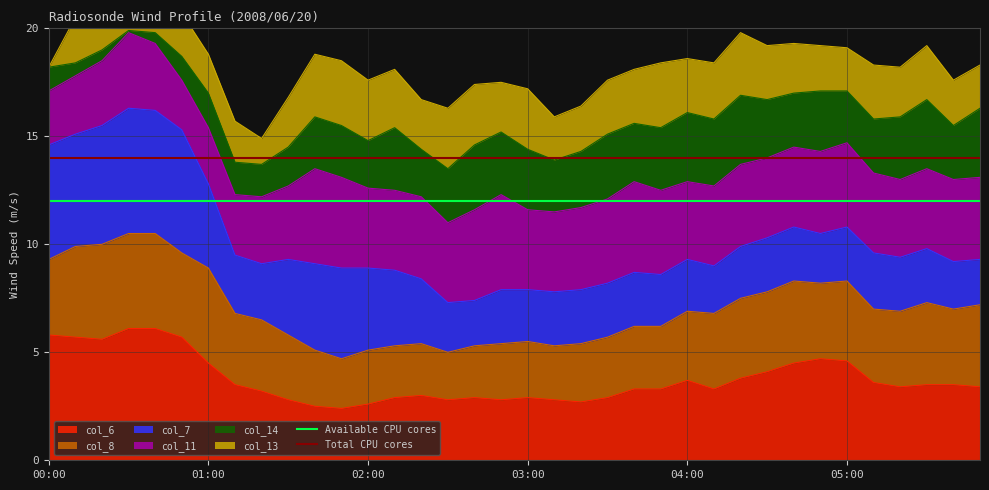

Is it true that col_6 equals 2.6 at 02:00?

True